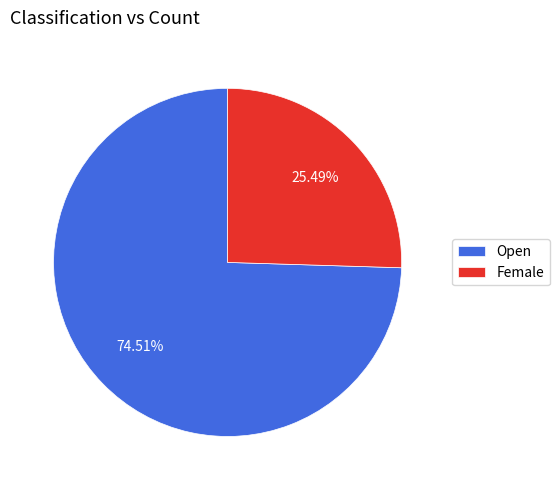

What percentage is the Female slice, to the nearest percent?

25%